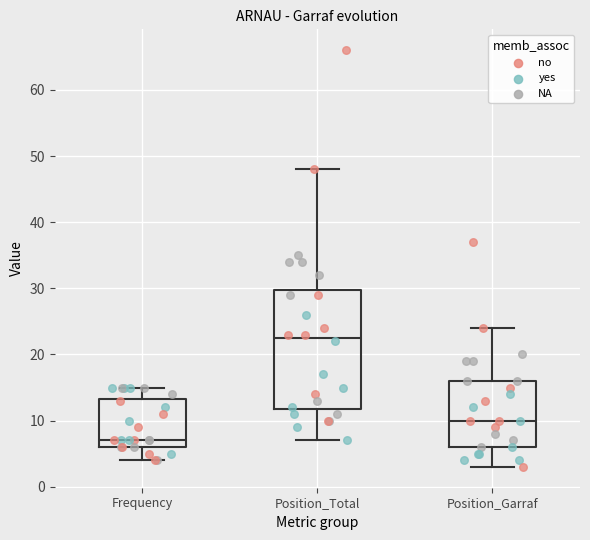

Which box's median line is the lowest?

Frequency